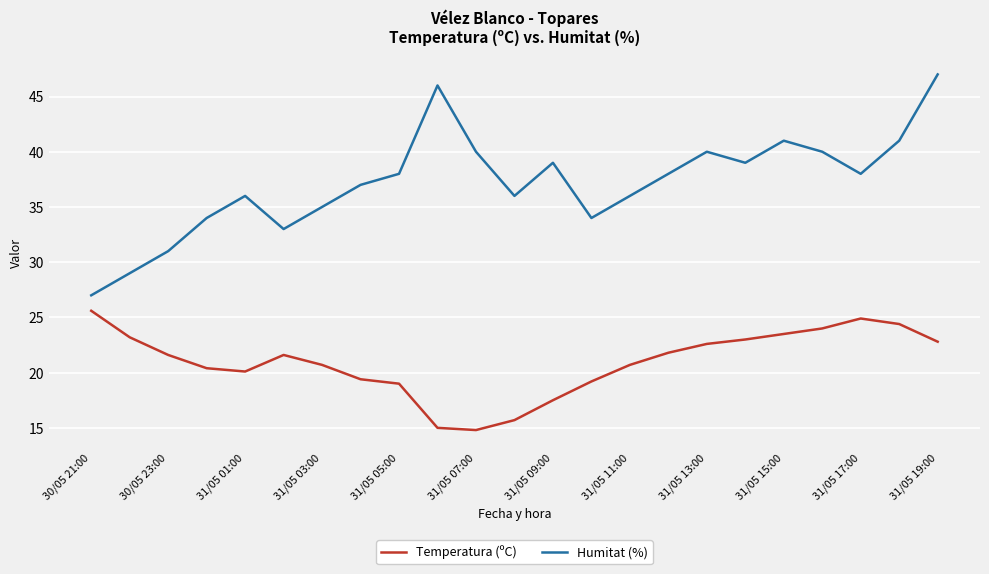

True or false: Temperatura (ºC) and Humitat (%) cross at least once.

False